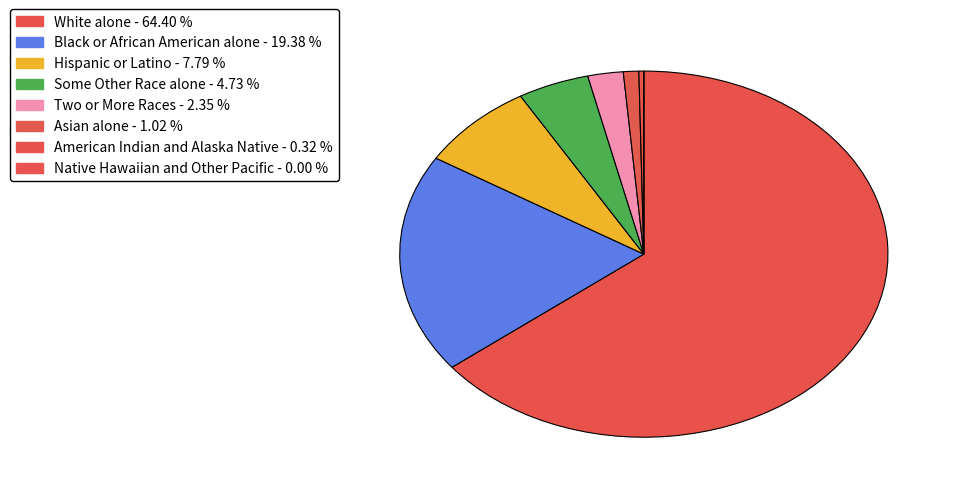

Is there any slice that represents more than half of the pie?

Yes